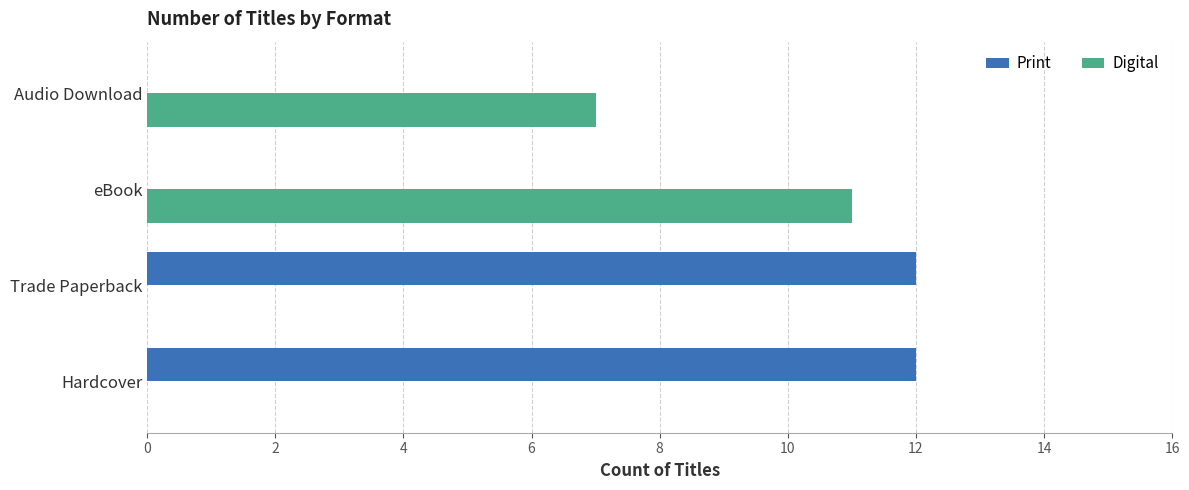

What is the highest value of the Digital series?

11